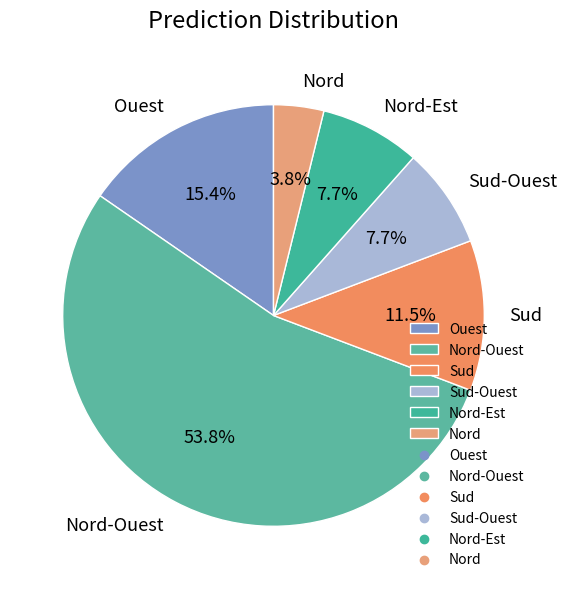

How many slices are in this pie chart?

6